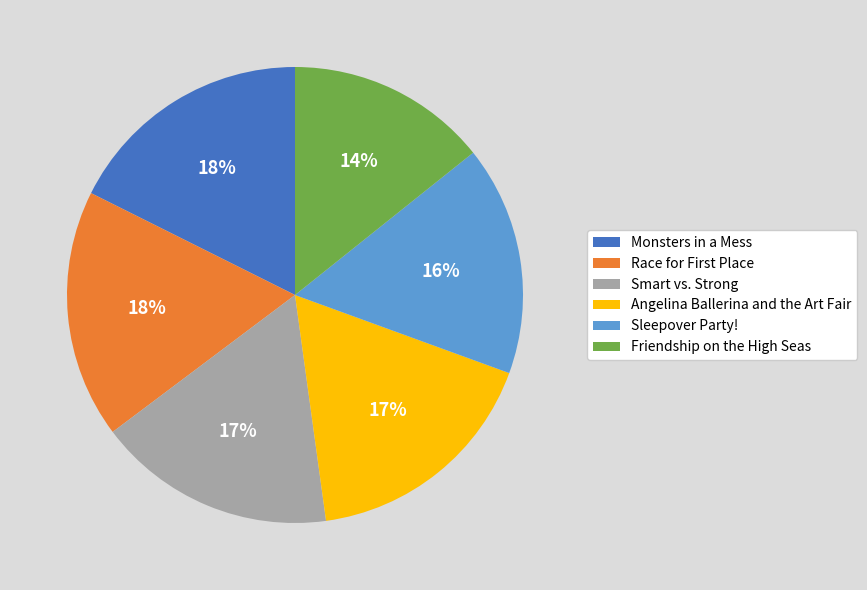

Which slice is the smallest?

Friendship on the High Seas